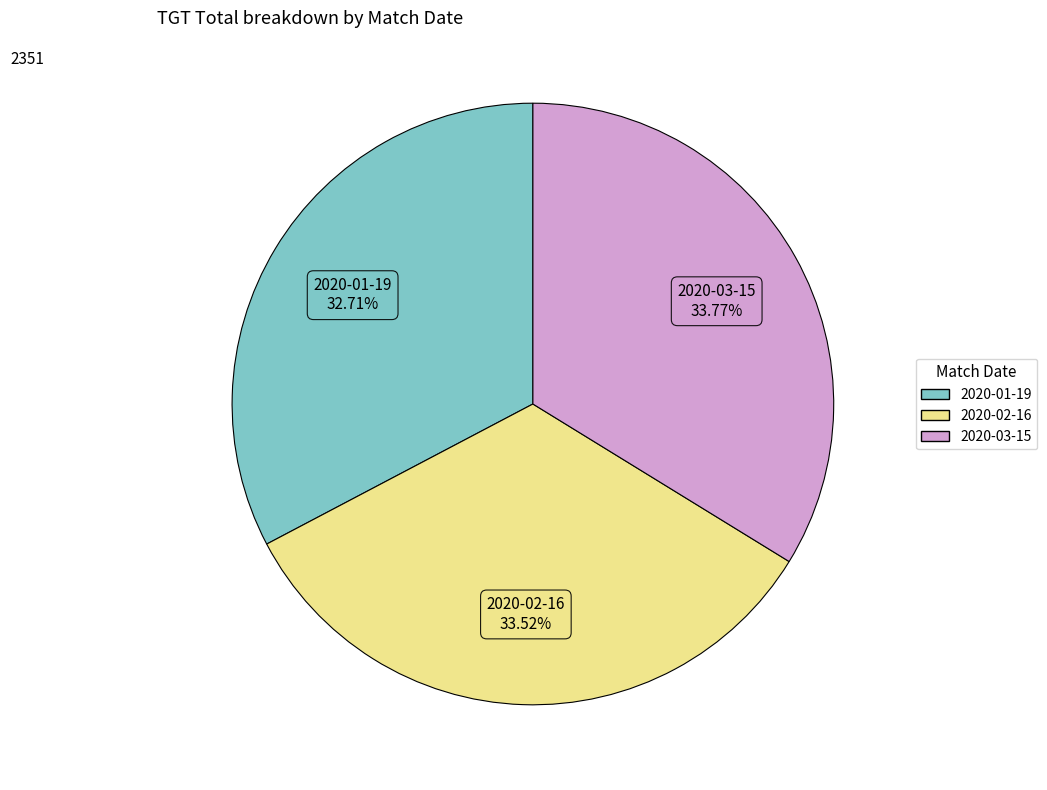

To the nearest percent, what portion does 2020-02-16 represent?

34%